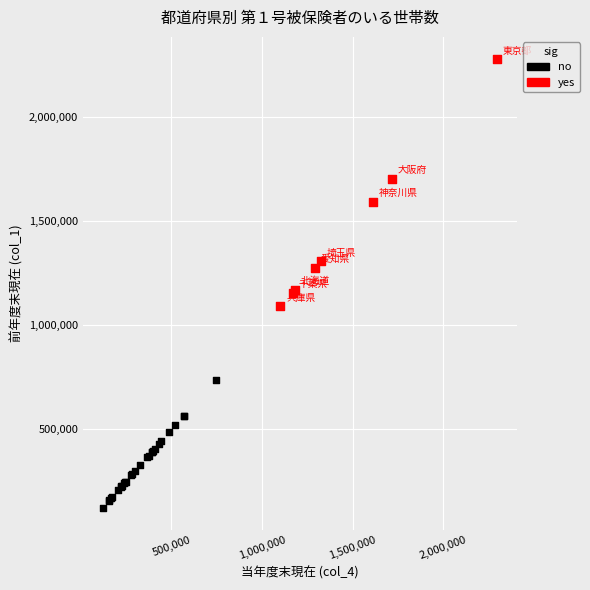

Which series has the widest spread of Y values?

yes